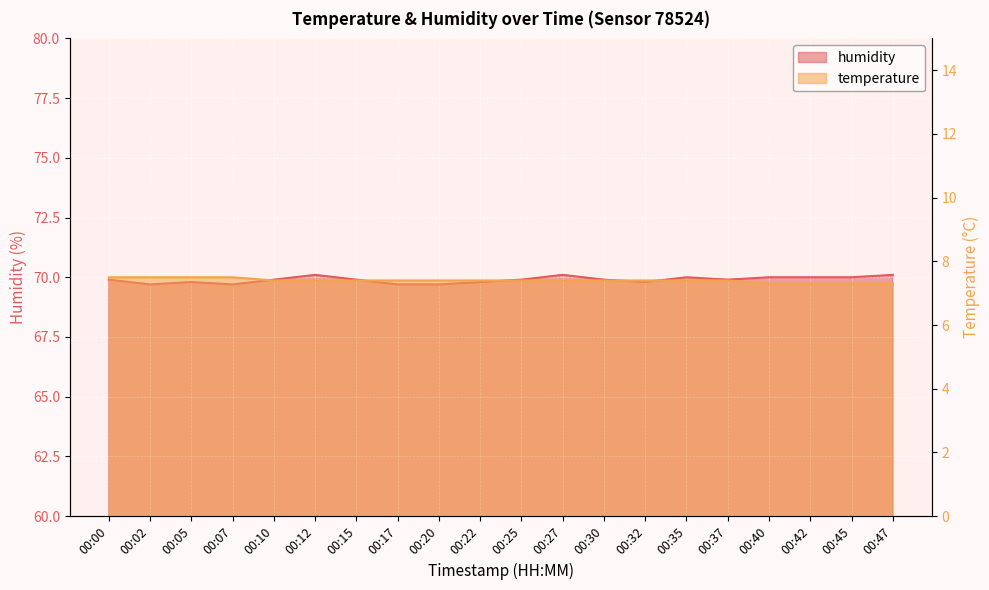

List the series in order of their overall mean, lowest first.

temperature, humidity